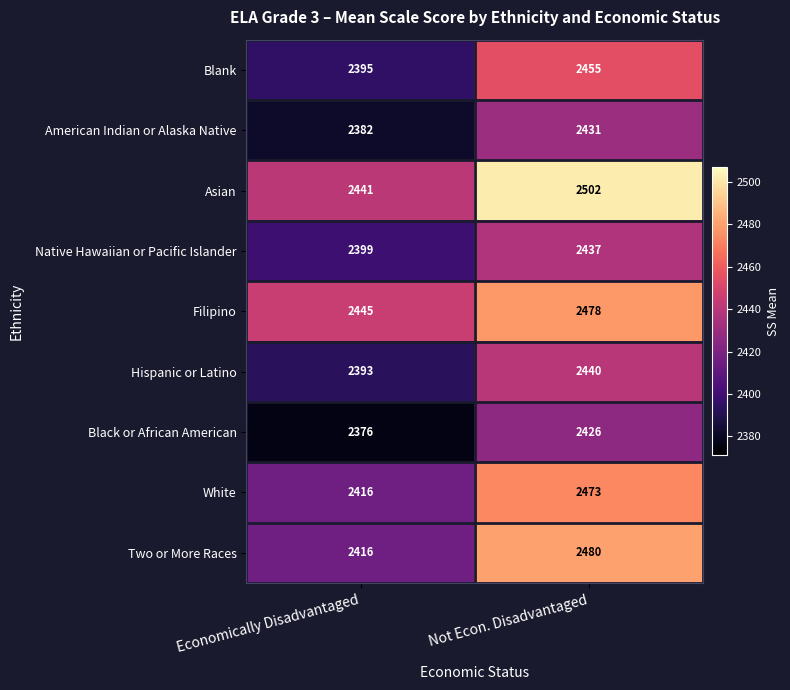

Which series has the largest total across all categories?

Asian